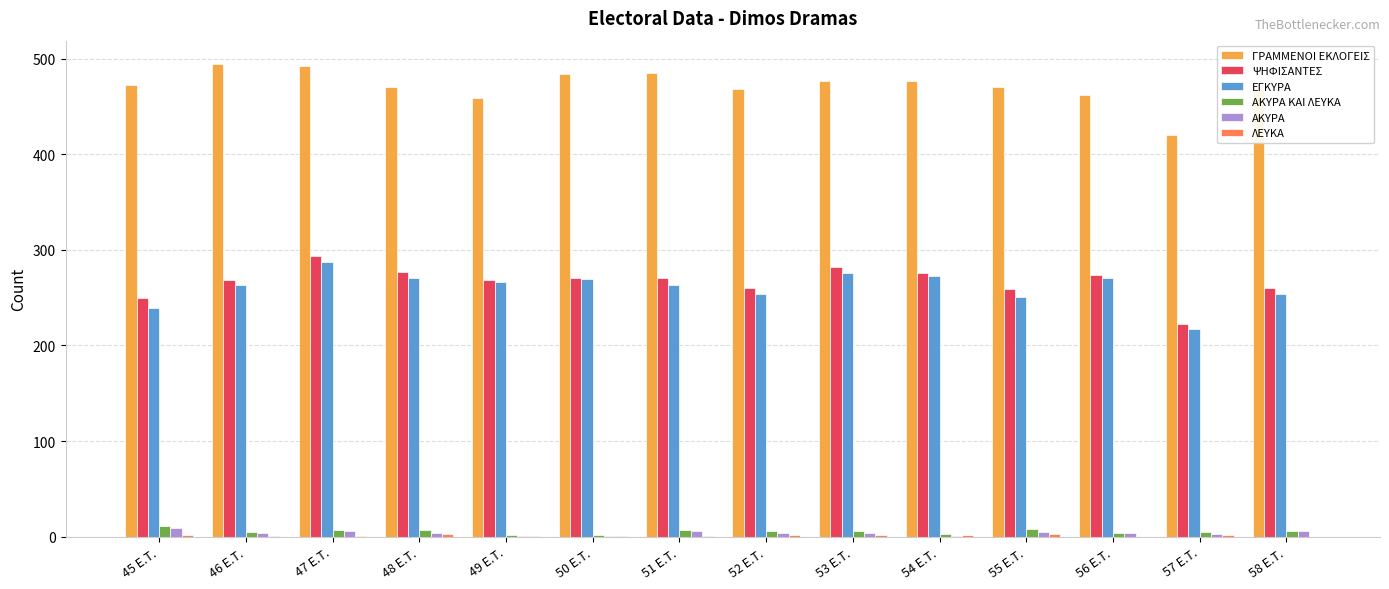

What is the total value across all series at 51 E.T.?

1032